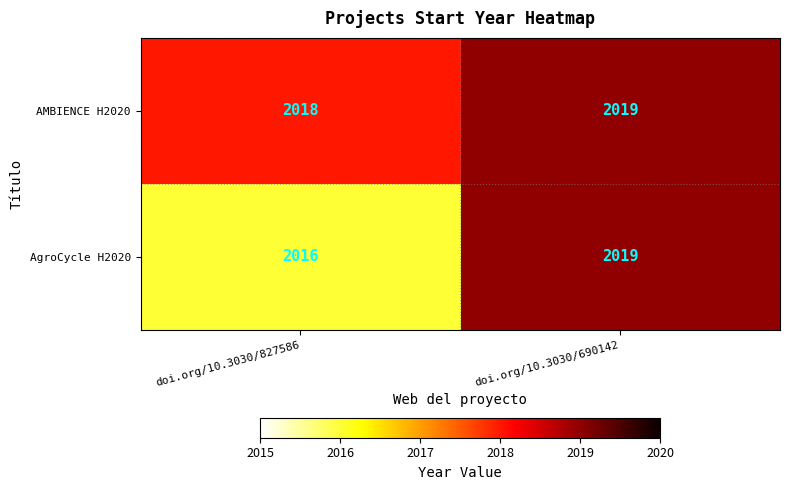

Between doi.org/10.3030/827586 and doi.org/10.3030/690142, which series saw the biggest shift?

AgroCycle H2020